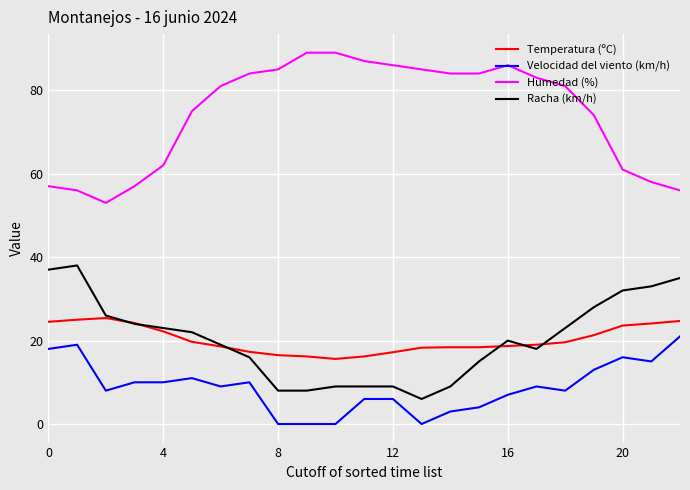

True or false: Racha (km/h) and Velocidad del viento (km/h) cross at least once.

False